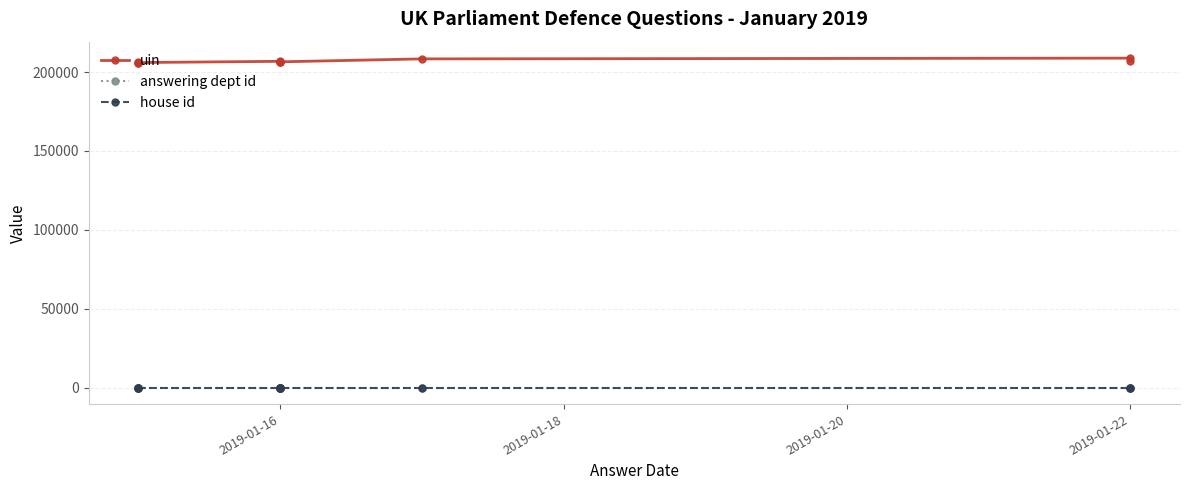

At 2019-01-22, list the series in order from largest to smallest.

uin, answering dept id, house id